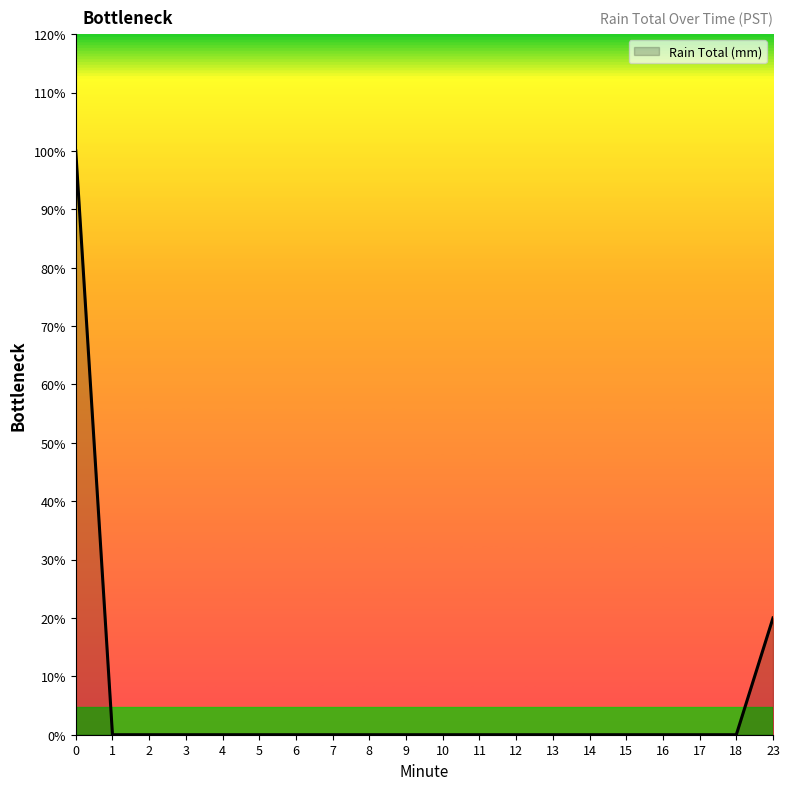

Which label corresponds to the smallest value in the chart?

1